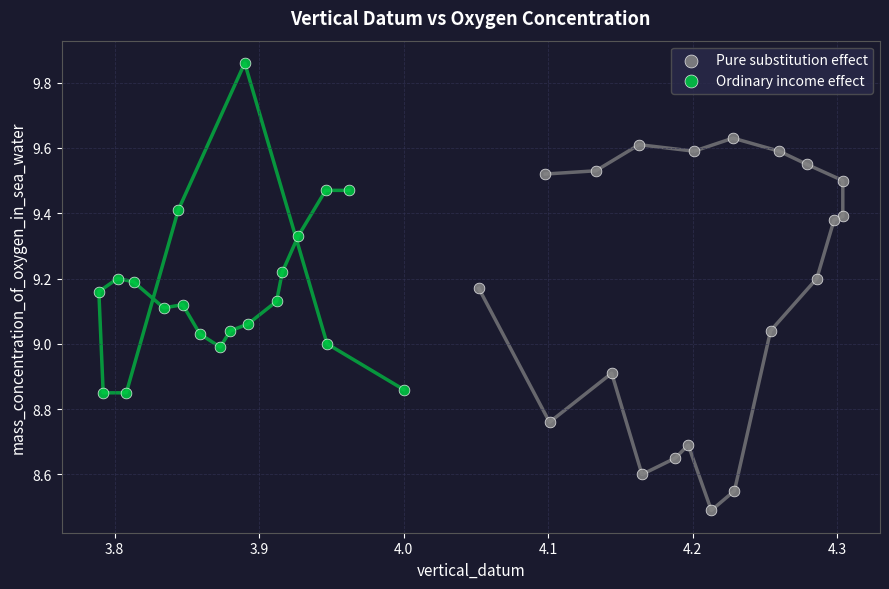

Which series has the largest Y range (max minus min)?

Pure substitution effect